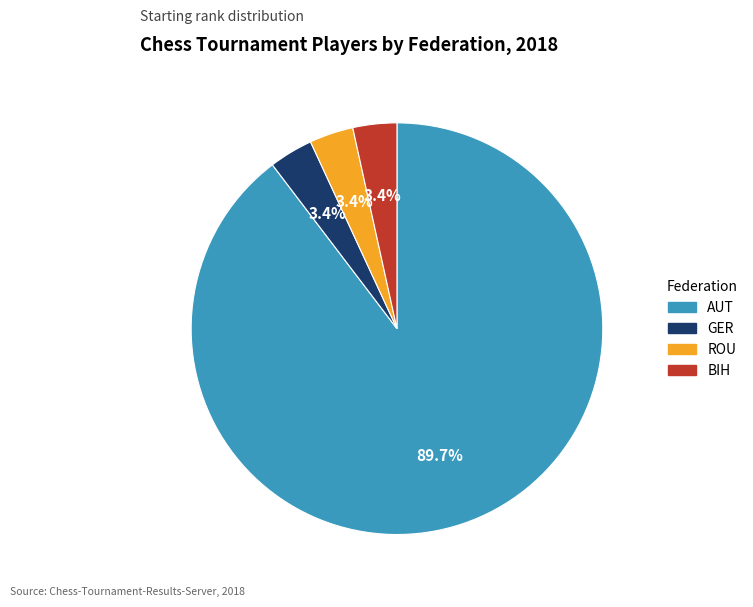

Does AUT account for over 50% of the chart?

Yes